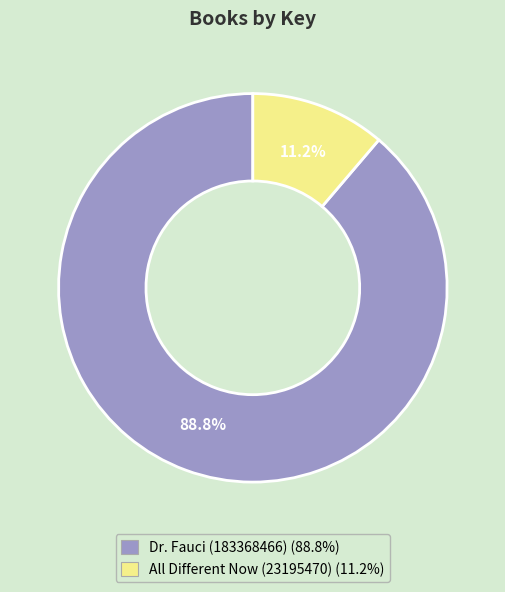

Approximately how many times larger is the value at Dr. Fauci (183368466) compared to All Different Now (23195470)?

7.9